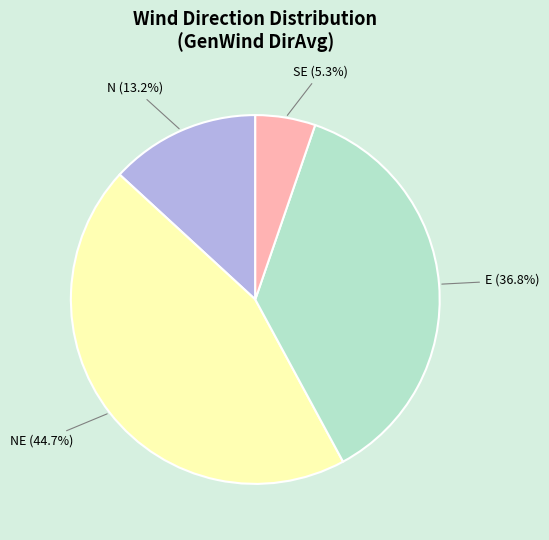

Is there any slice that represents more than half of the pie?

No